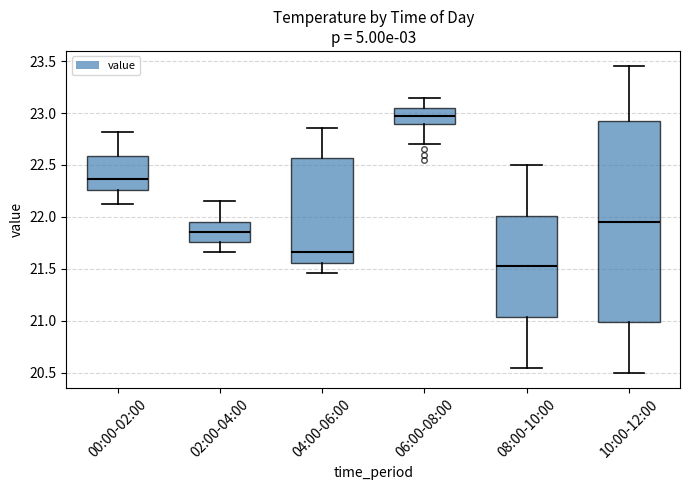

Reading left to right, read every box against the y-axis: the position of its median line, the range the box covers, and the ends of its whiskers. The values are not printed on the chart, so give them approximately, as read against the axis.

00:00-02:00: median 22.35, box 22.25 to 22.60, whiskers 22.10 to 22.80
02:00-04:00: median 21.85, box 21.75 to 21.95, whiskers 21.65 to 22.15
04:00-06:00: median 21.65, box 21.55 to 22.55, whiskers 21.45 to 22.85
06:00-08:00: median 23.00, box 22.90 to 23.05, whiskers 22.70 to 23.15
08:00-10:00: median 21.55, box 21.05 to 22.00, whiskers 20.55 to 22.50
10:00-12:00: median 21.95, box 21.00 to 22.95, whiskers 20.50 to 23.45